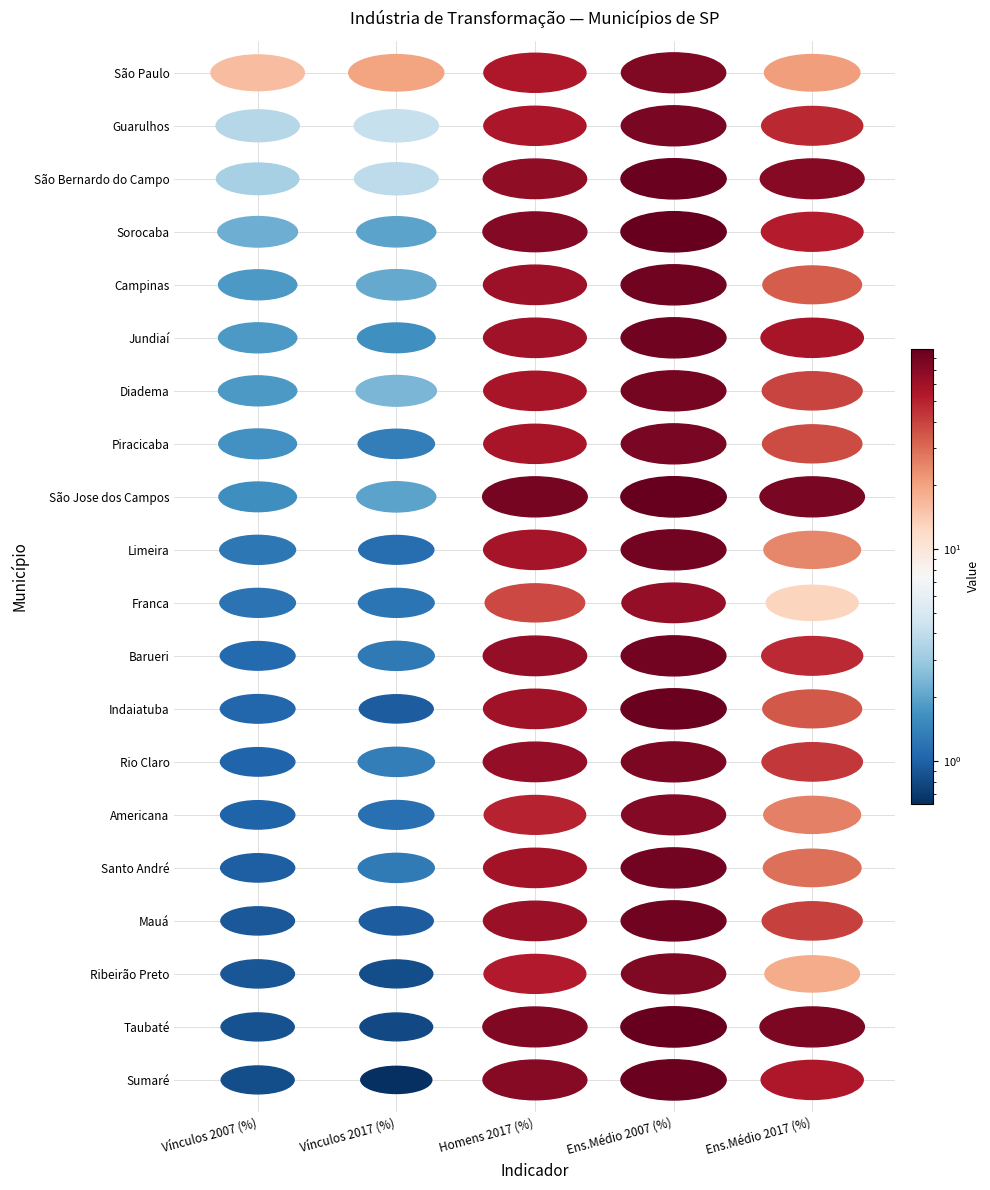

What is the minimum value shown in the chart?

0.6